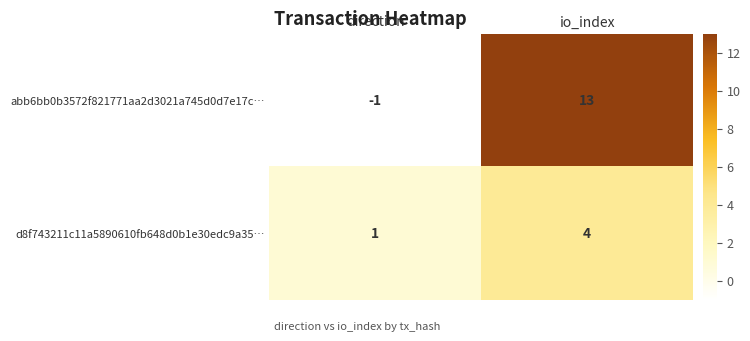

Which series has the widest spread of values?

abb6bb0b3572f821771aa2d3021a745d0d7e17c…